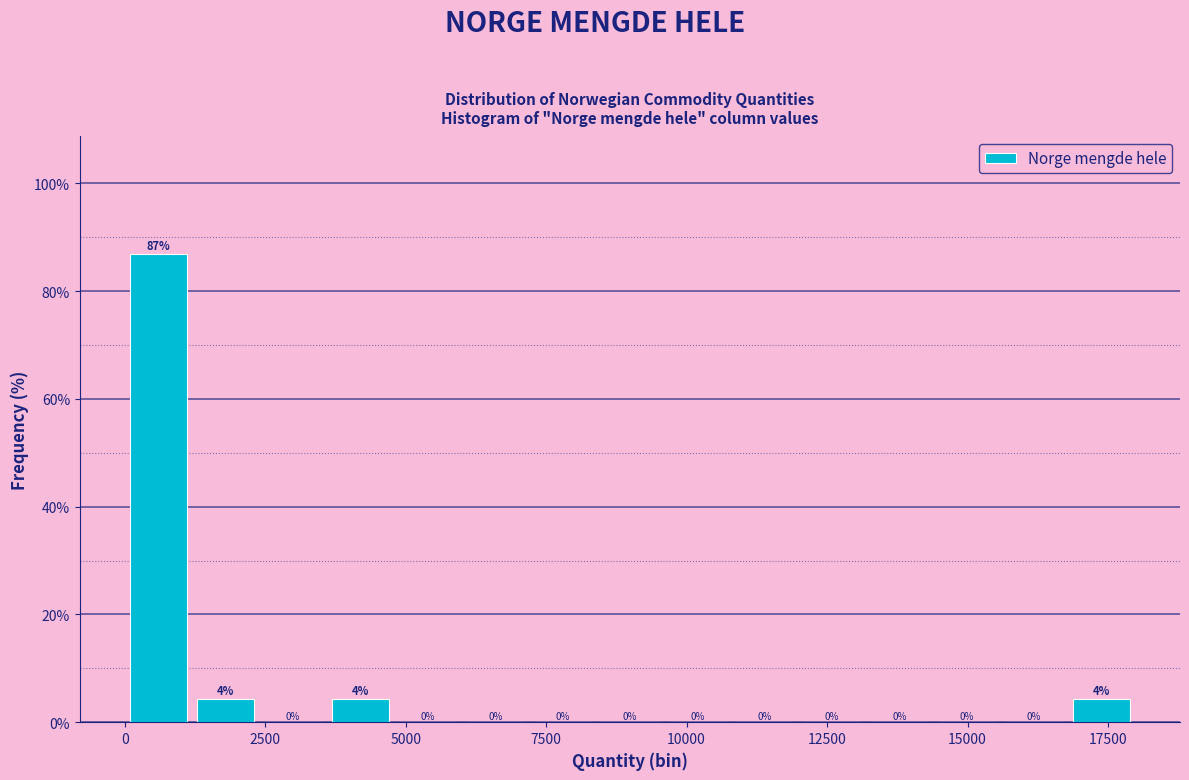

Around what value on the x-axis is the tallest bar? Give the approximate position of its centre, as read against the axis.

500